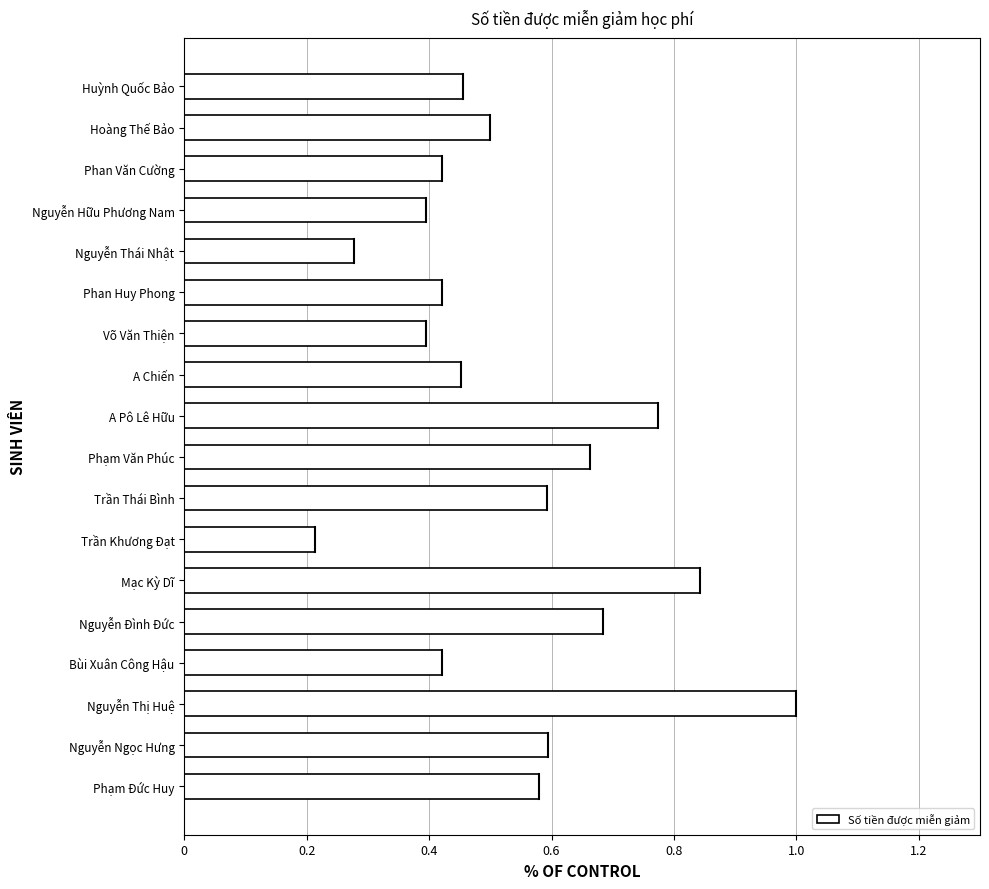

What is the change in value from Nguyễn Thái Nhật to Mạc Kỳ Dĩ?

+0.6